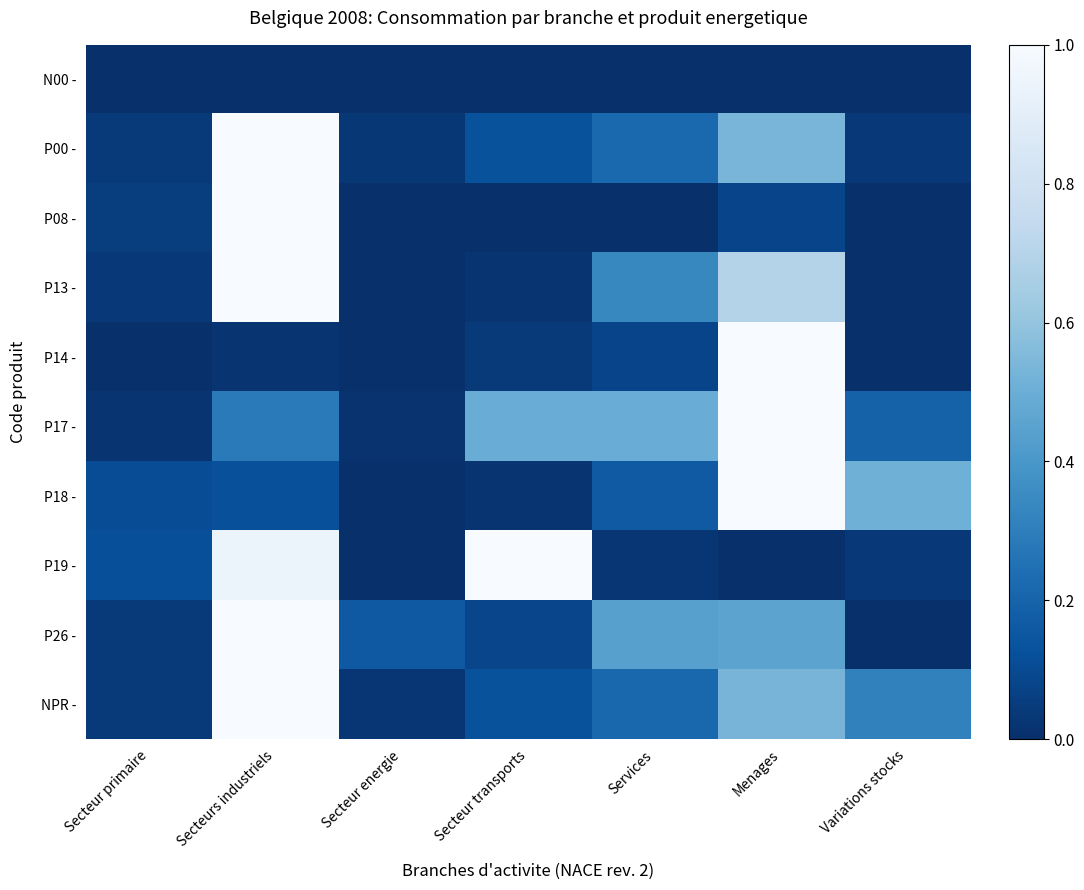

List the series in order of their peak value, lowest first.

N00 -, P00 -, P08 -, P13 -, P14 -, P17 -, P18 -, P19 -, P26 -, NPR -